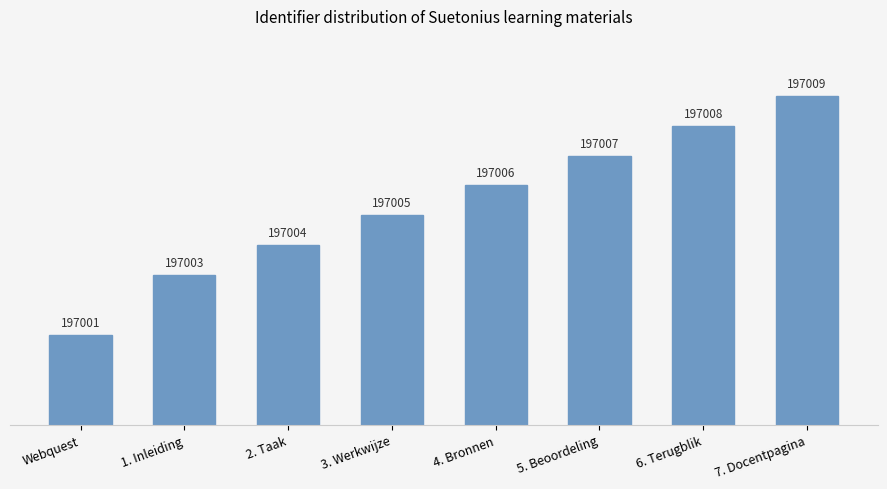

Which category has the highest value across all series?

7. Docentpagina